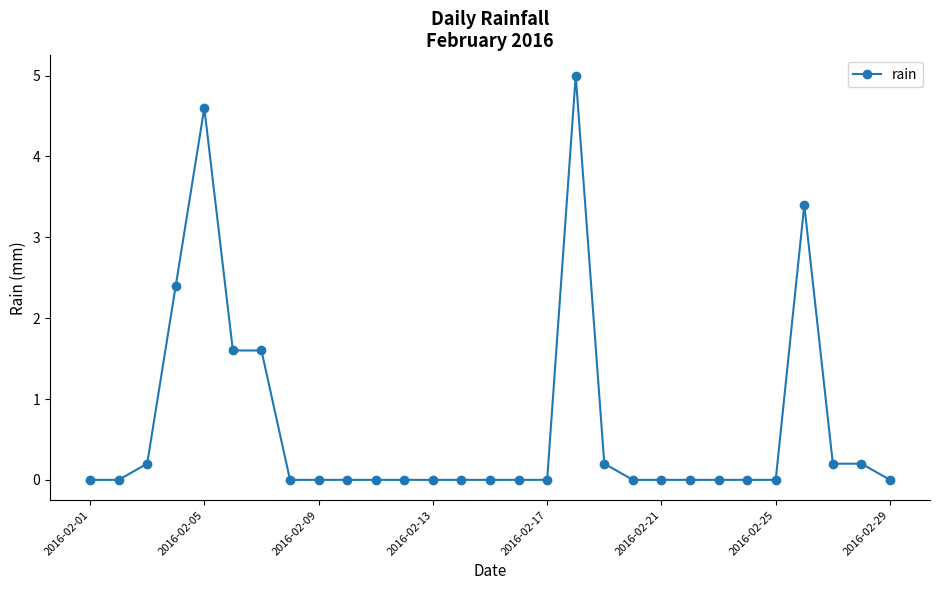

How many categories are shown in the chart?

29